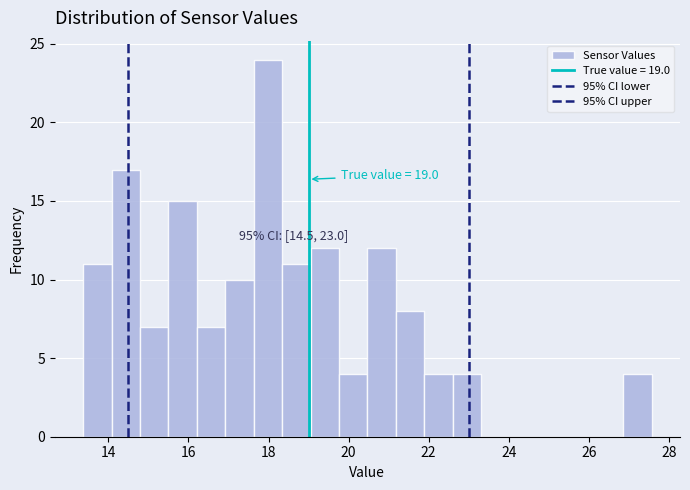

Around what value on the x-axis is the tallest bar? Give the approximate position of its centre, as read against the axis.

18.0